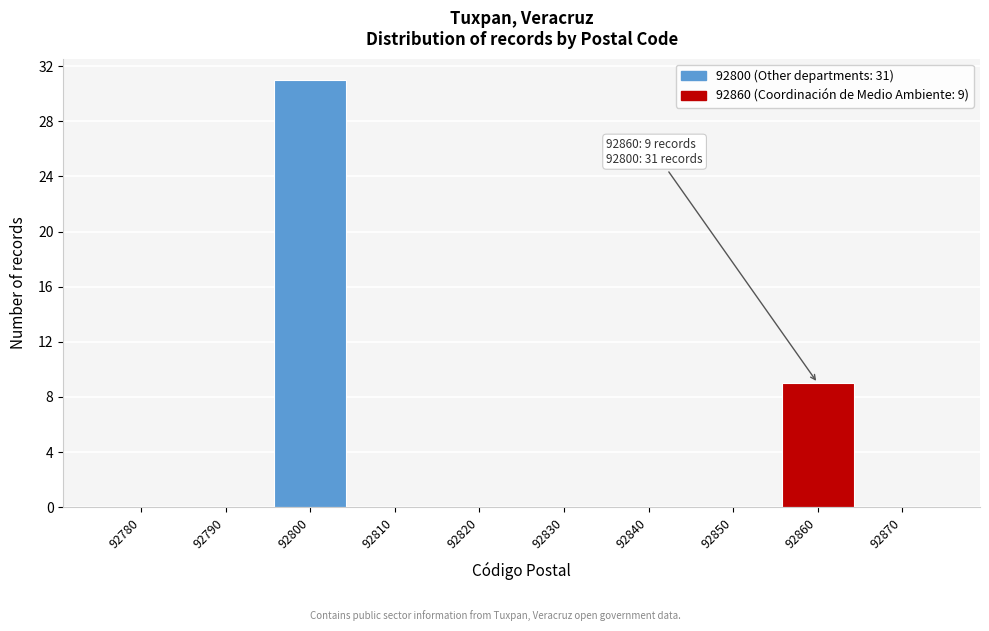

Reading right to left, extract all data points from this chart.

92870=0	92860=9	92850=0	92840=0	92830=0	92820=0	92810=0	92800=31	92790=0	92780=0